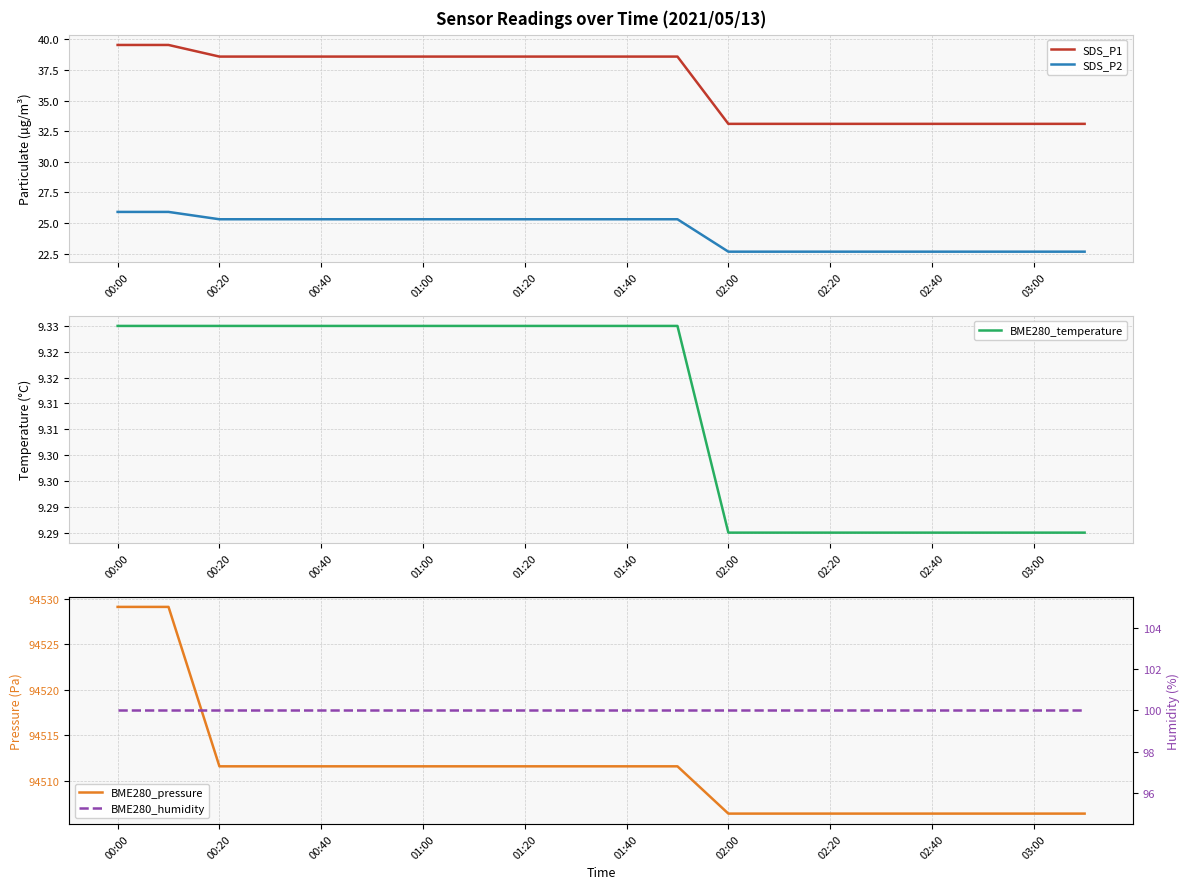

The SDS_P1 series shows 57.0 at 01:00. True or false?

False